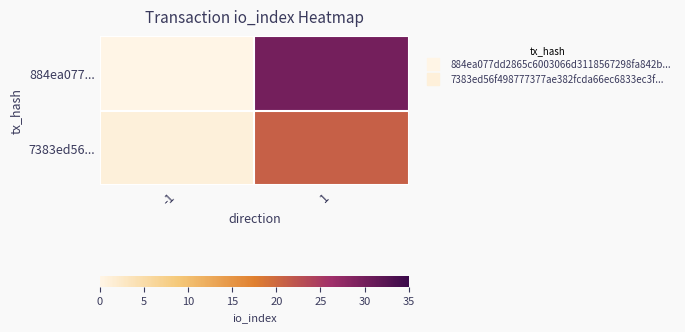

At how many categories does at least one series exceed 13?

1